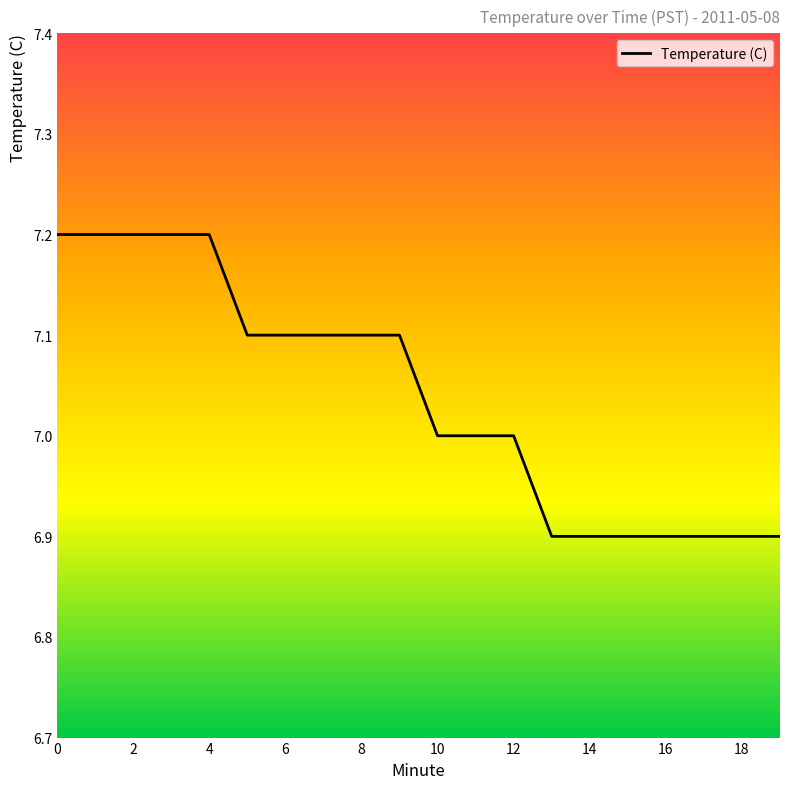

What is the maximum value shown in the chart?

7.2